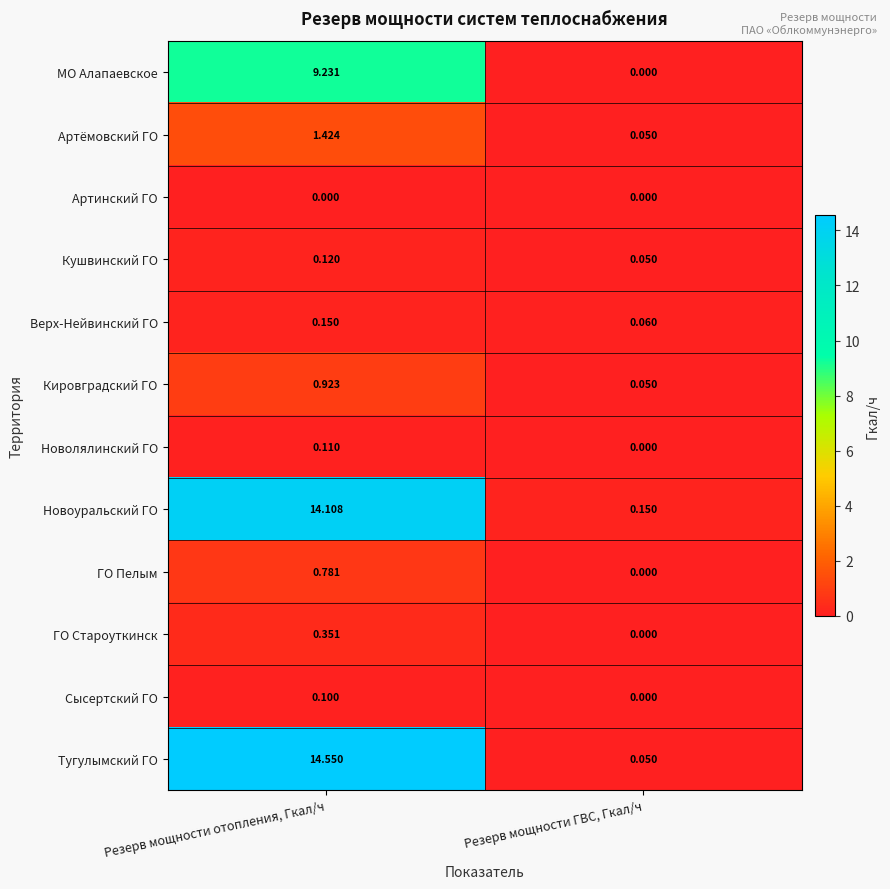

Which category has the highest value across all series?

Резерв мощности отопления, Гкал/ч